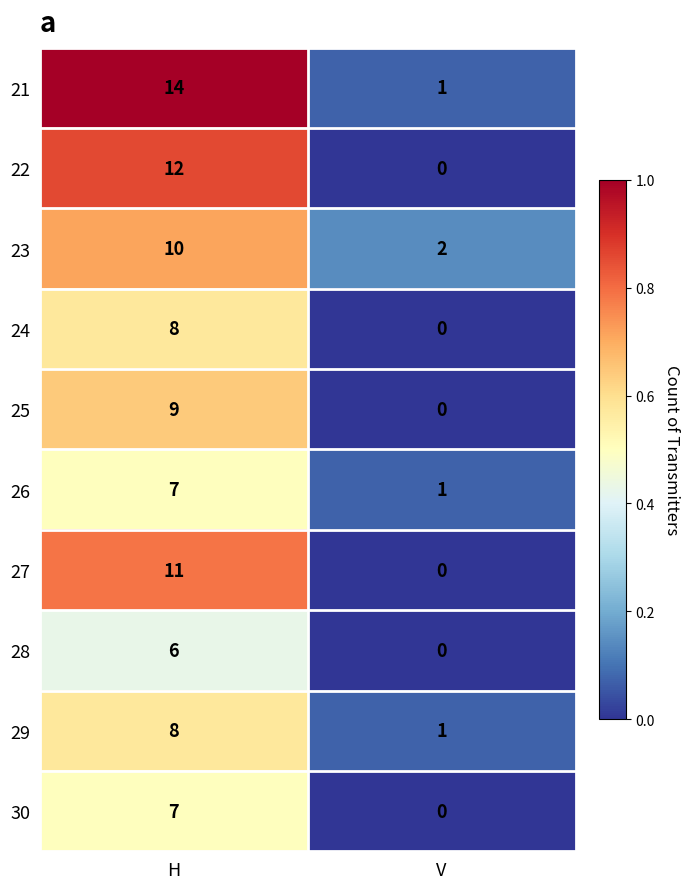

At which category does the chart reach its minimum across all series?

V